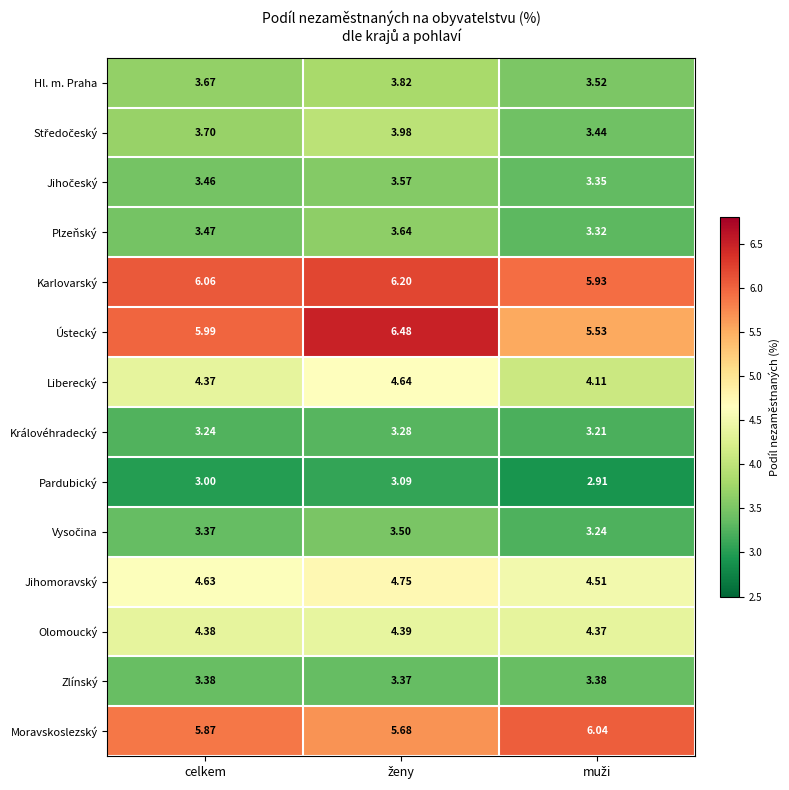

Which series has the largest total across all categories?

Karlovarský